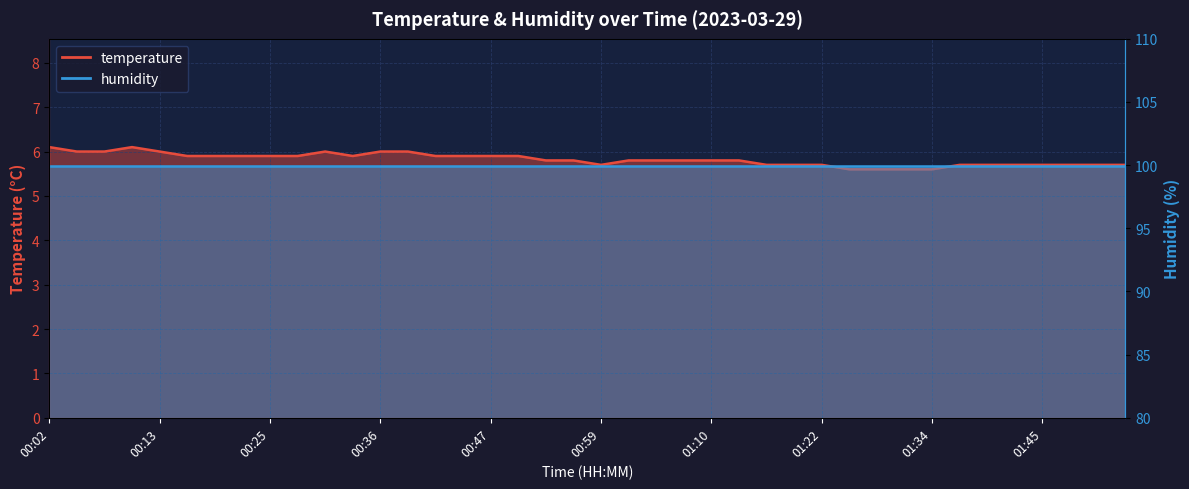

What is the difference between the second highest and minimum values?

0.5